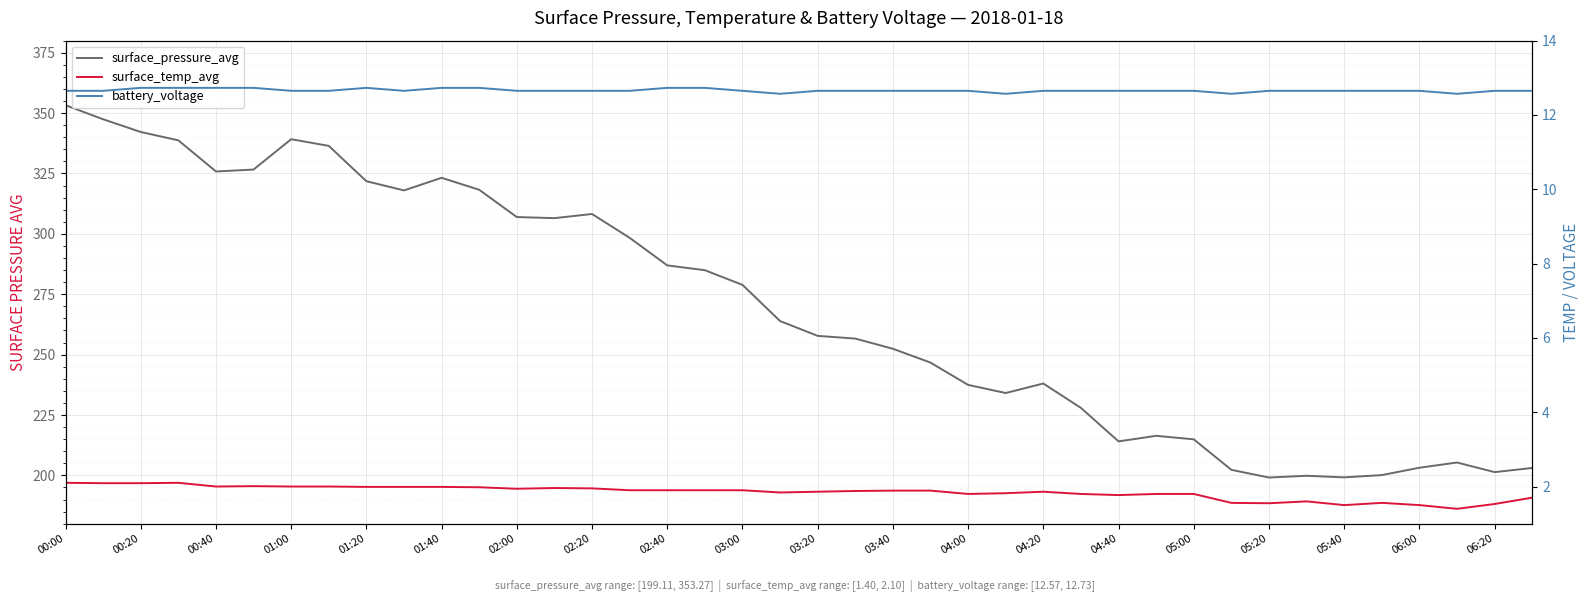

Which series changed the most between 02:00 and 03:00?

surface_pressure_avg